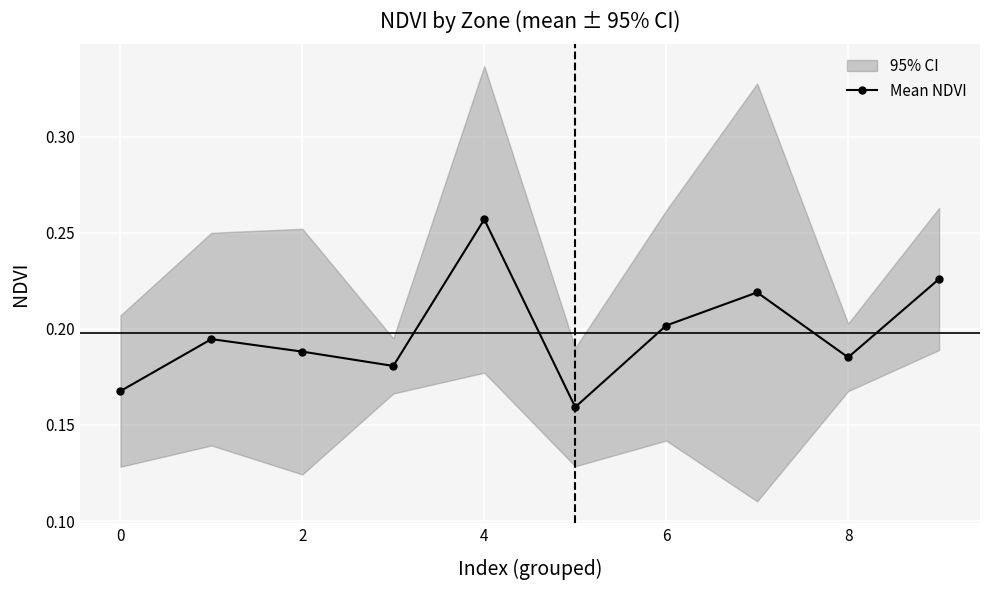

What is the maximum value shown in the chart?

0.3